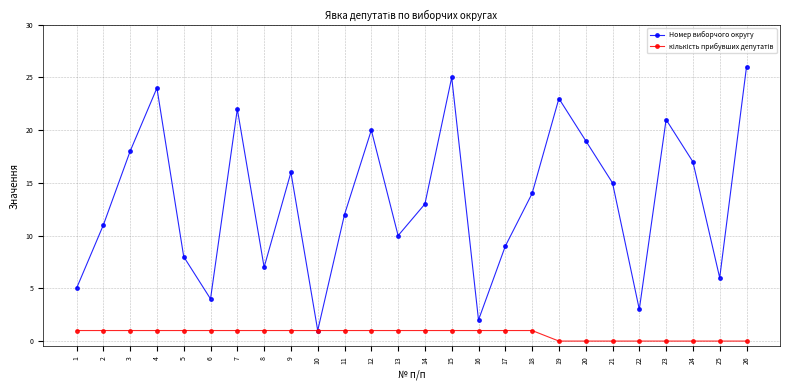

Where is the first local minimum for Номер виборчого округу?

6